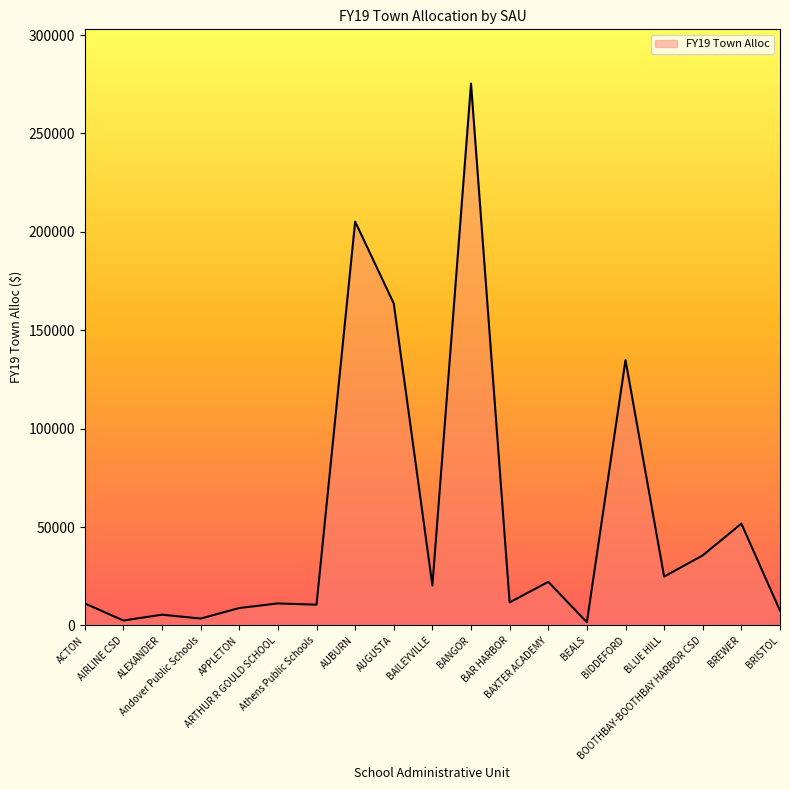

Does the chart display data point markers on the line(s)?

No